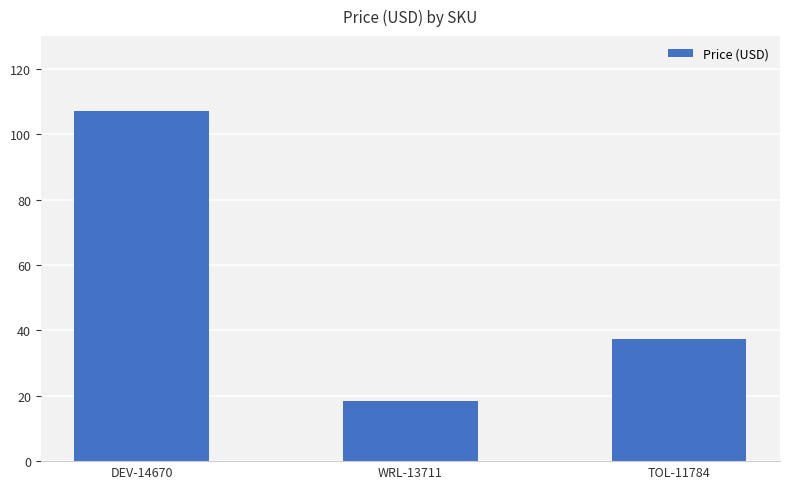

List the labels in order of value, largest first.

DEV-14670, TOL-11784, WRL-13711